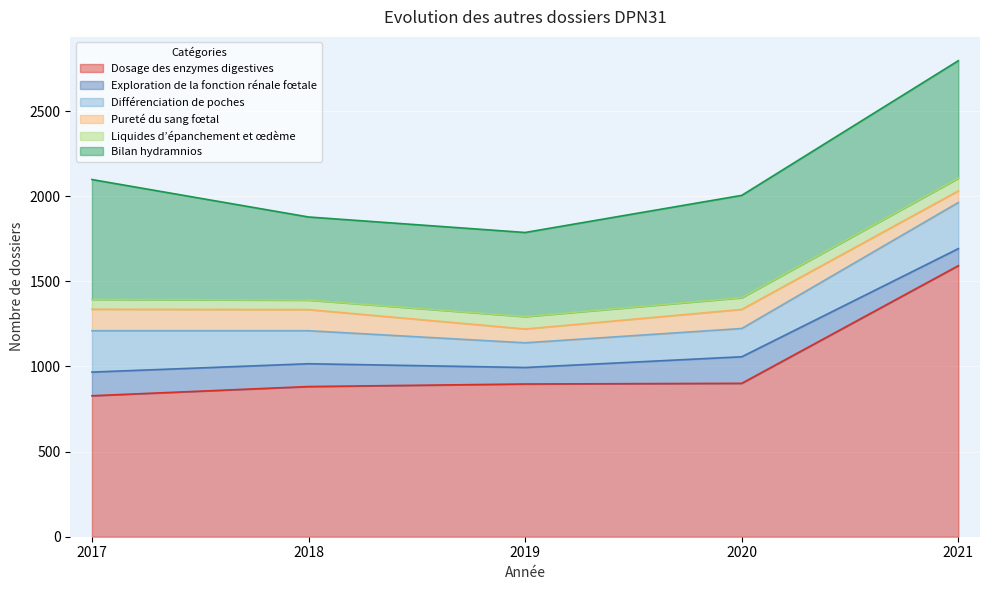

How many lines are shown in the chart?

6